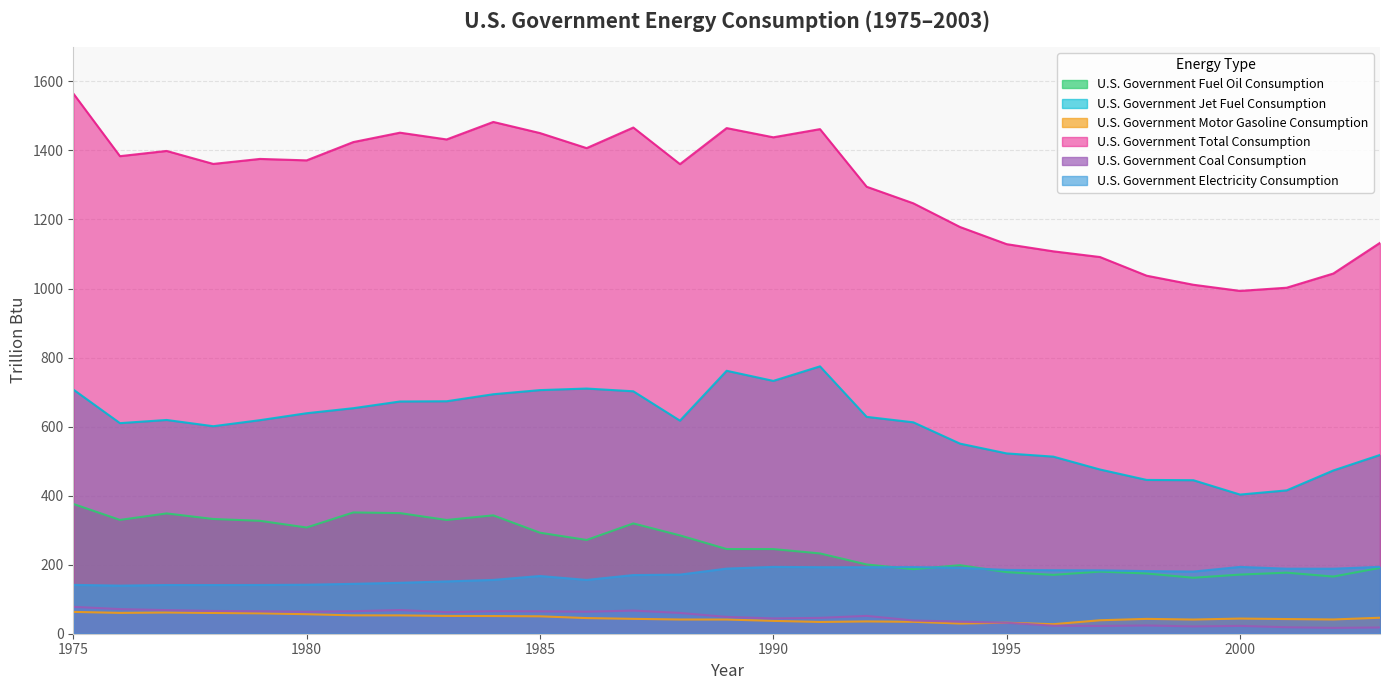

Is the value of U.S. Government Fuel Oil Consumption at 1984 greater than the value of U.S. Government Jet Fuel Consumption at 1984?

No